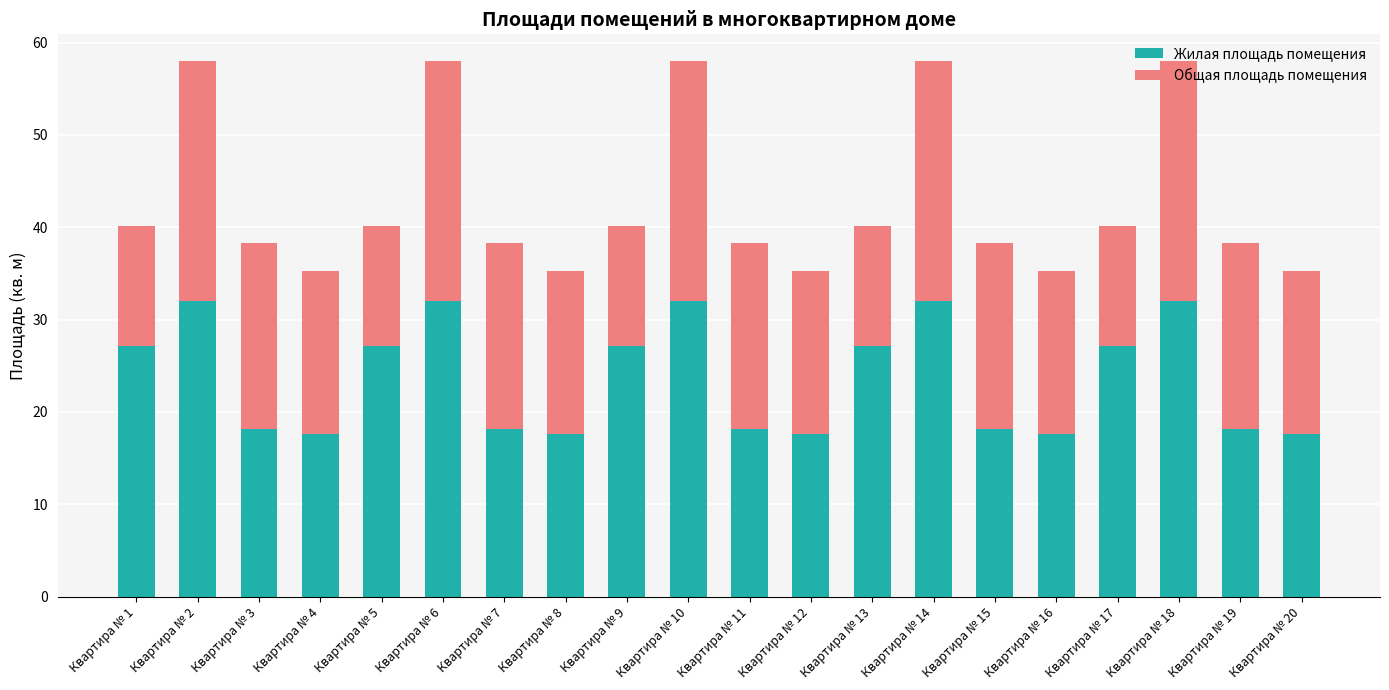

What is the total value across all series at Квартира № 18?

58.0